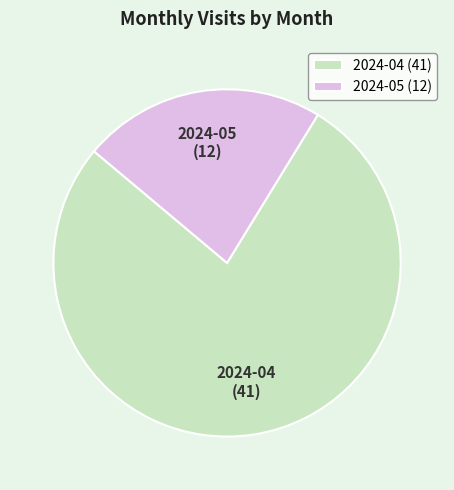

Between 2024-05 and 2024-04, which is larger?

2024-04